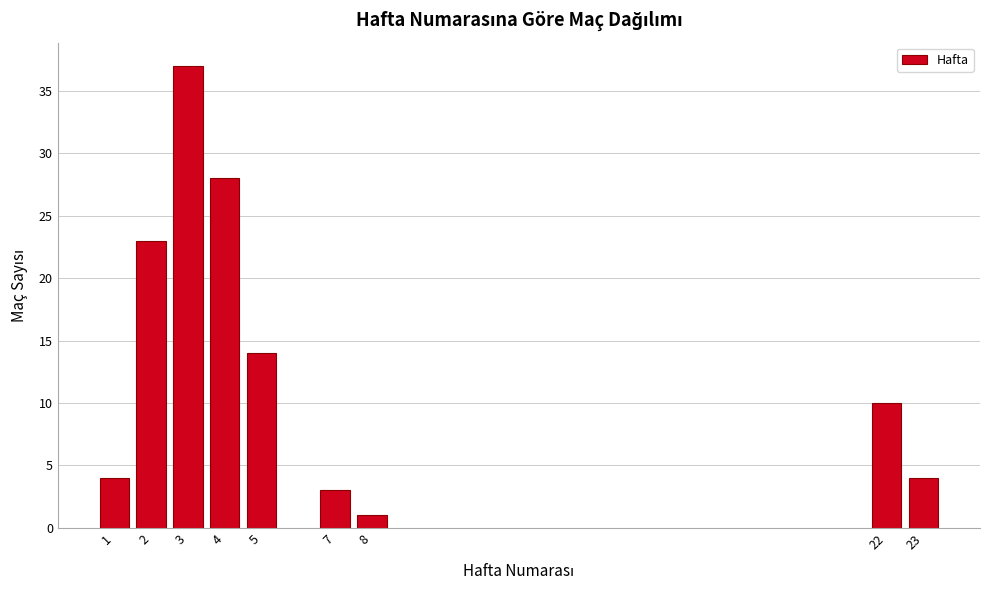

Reading left to right, transcribe all the data shown in this chart.

4	23	37	28	14	3	1	10	4